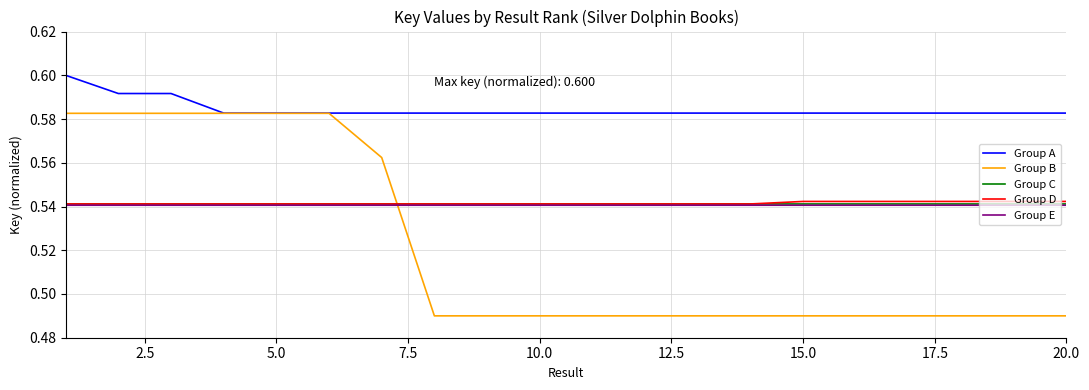

Which series has the largest range (max minus min)?

Group B